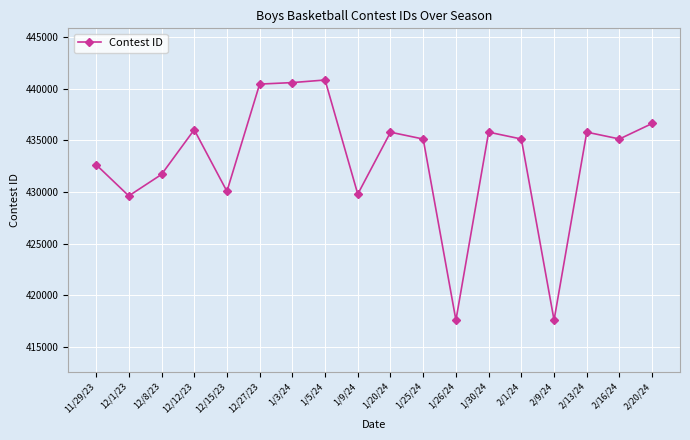

The value at 2/20/24 is 707871. True or false?

False